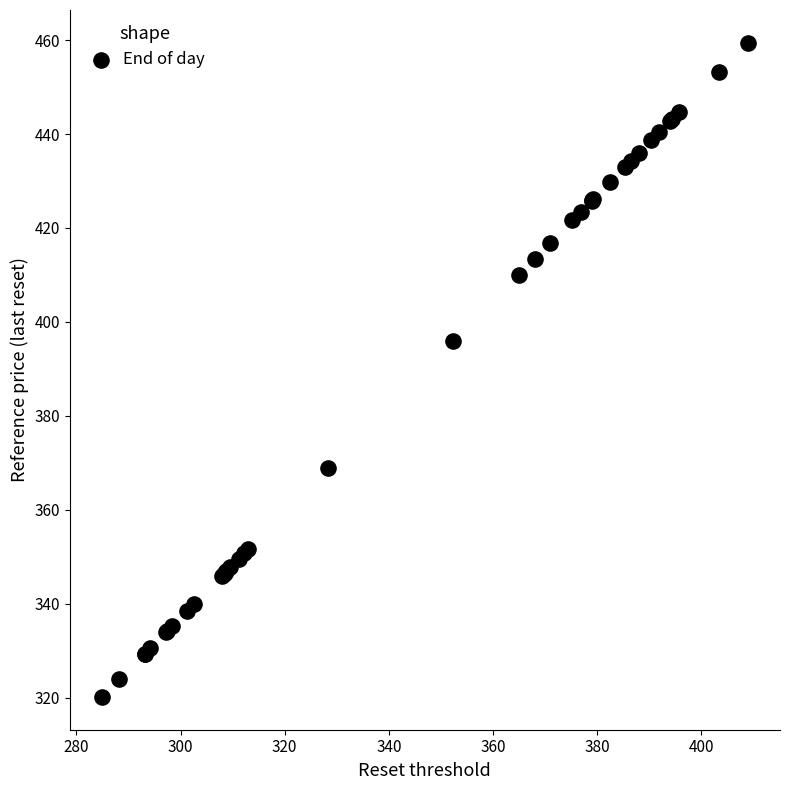

What Y value in the scatter plot is closest to 389?

395.9